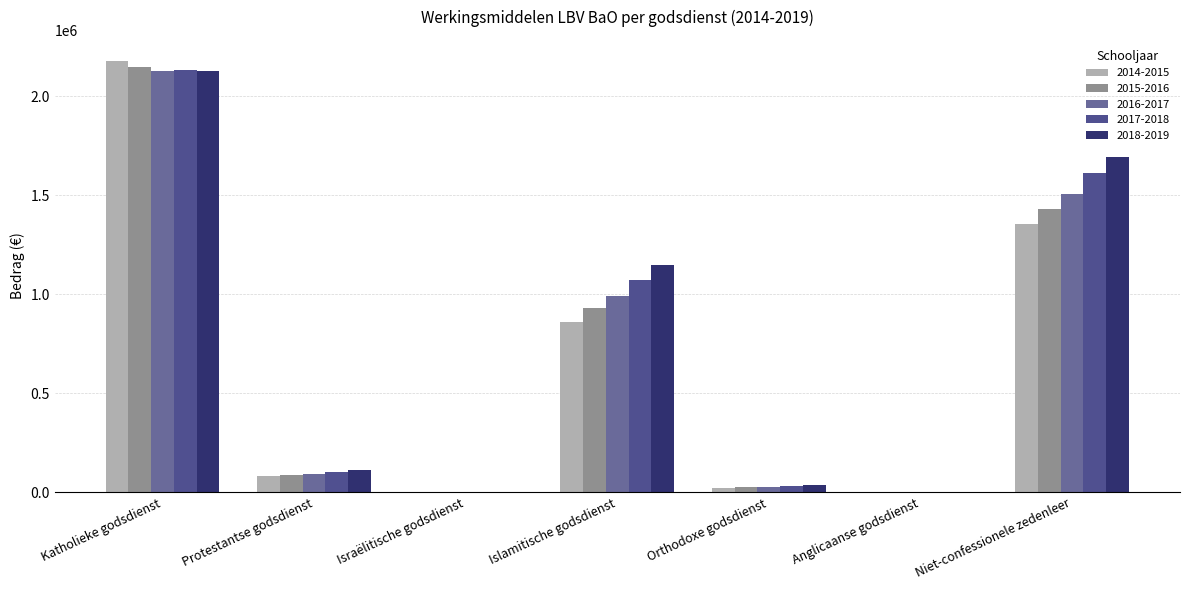

Are the bars grouped side by side (vs. stacked)?

Yes